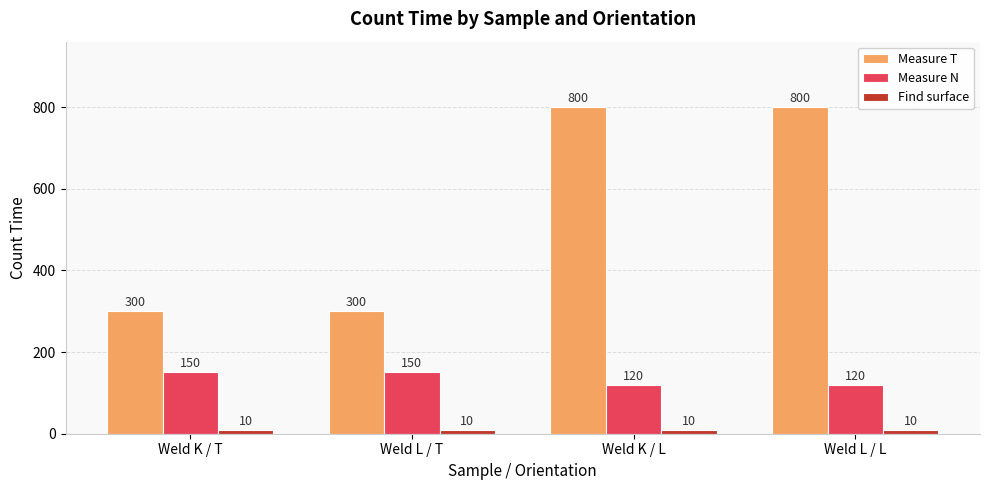

The value of Measure T at Weld K / L is 800. True or false?

True